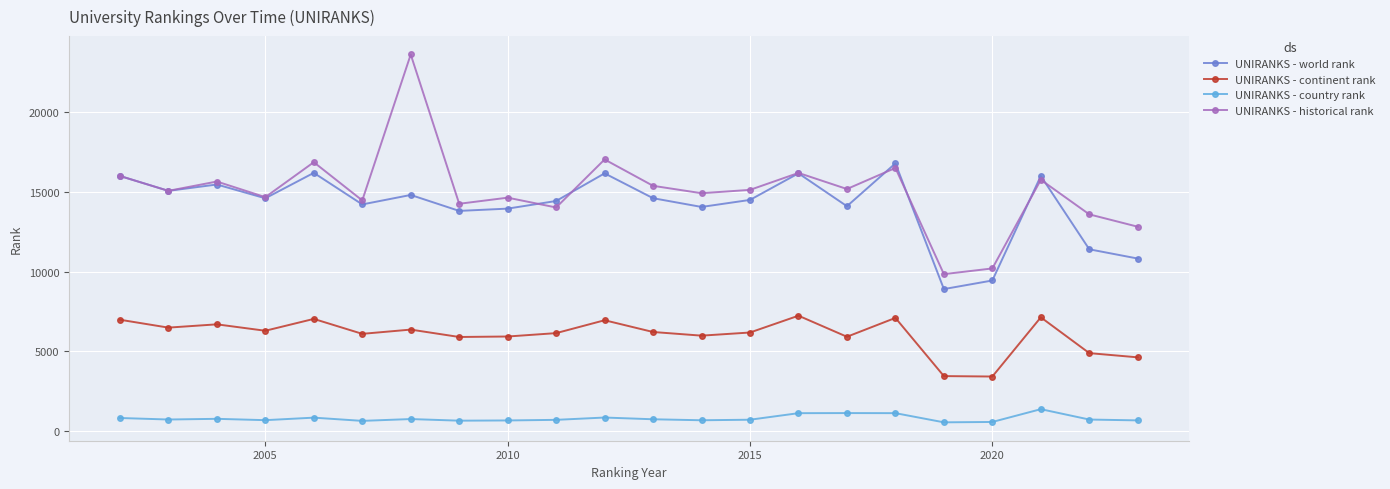

True or false: UNIRANKS - world rank and UNIRANKS - country rank cross at least once.

False